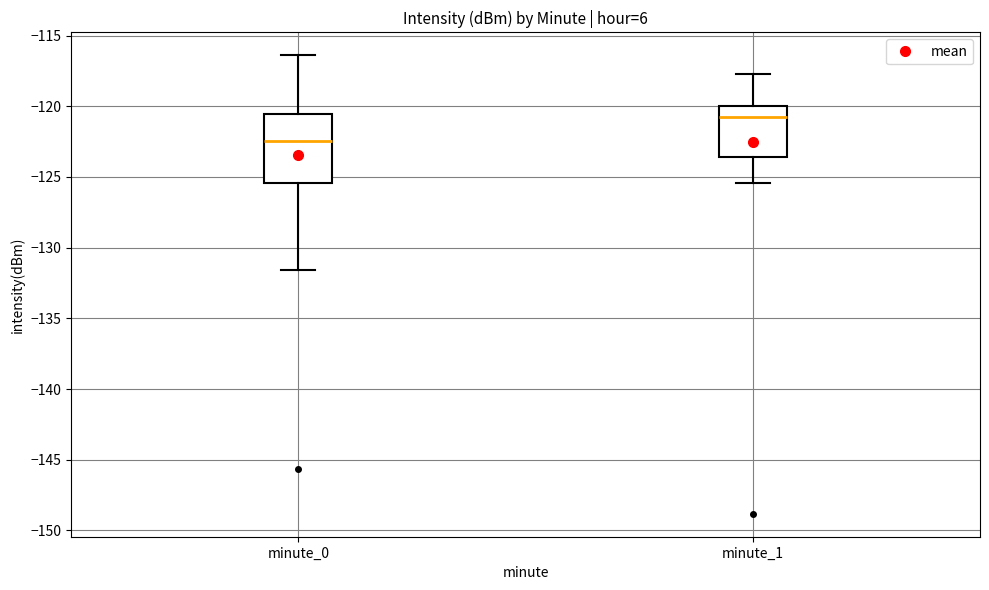

Which box's median line is the lowest?

minute_0